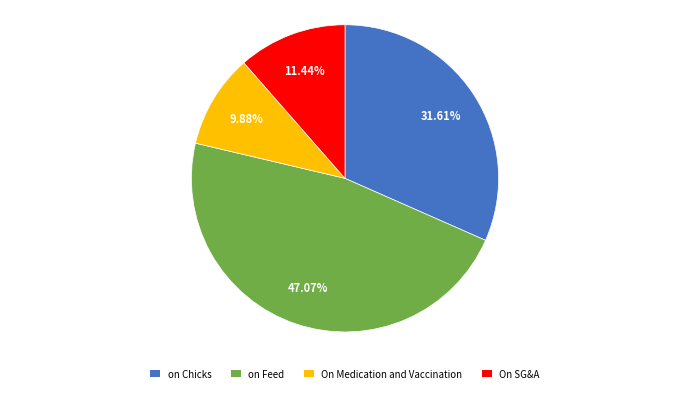

How many segments does this pie chart have?

4